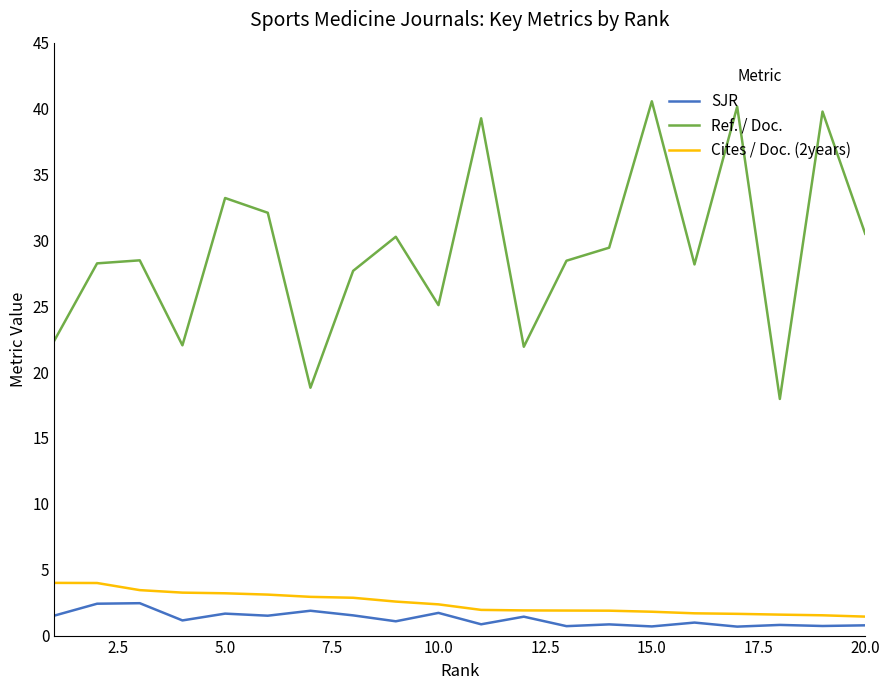

What are all the series names shown in the legend?

SJR, Ref. / Doc., Cites / Doc. (2years)